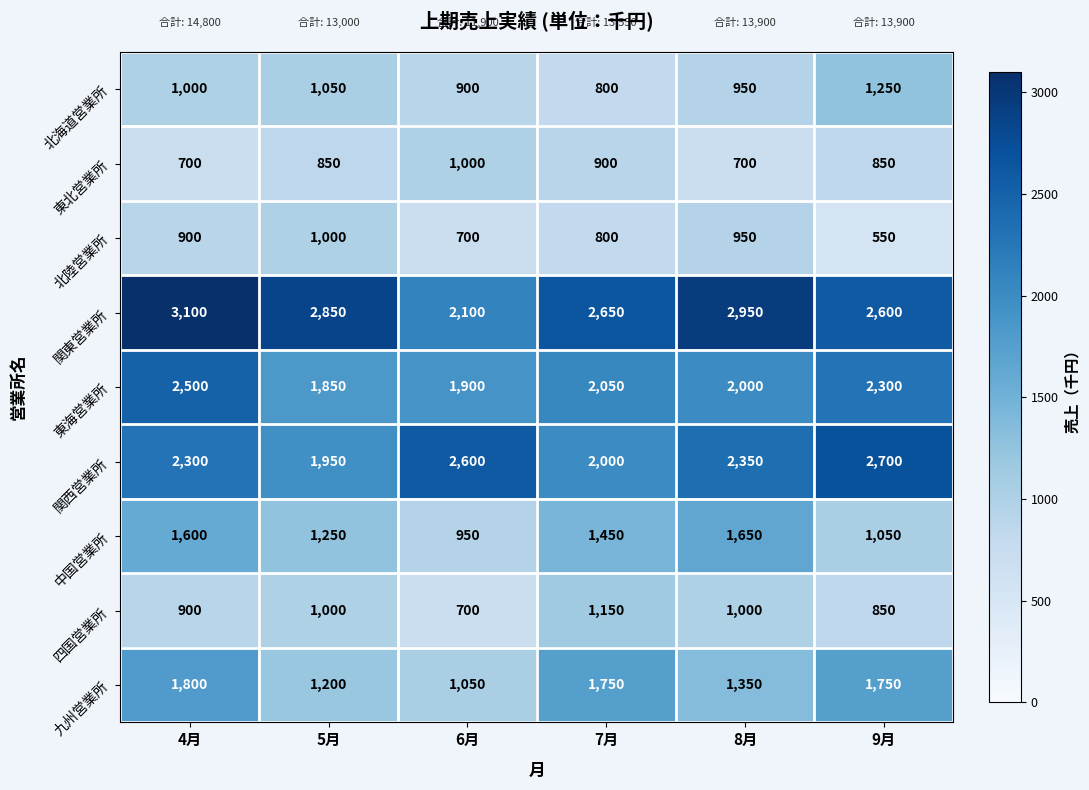

At which category does the chart reach its peak across all series?

4月